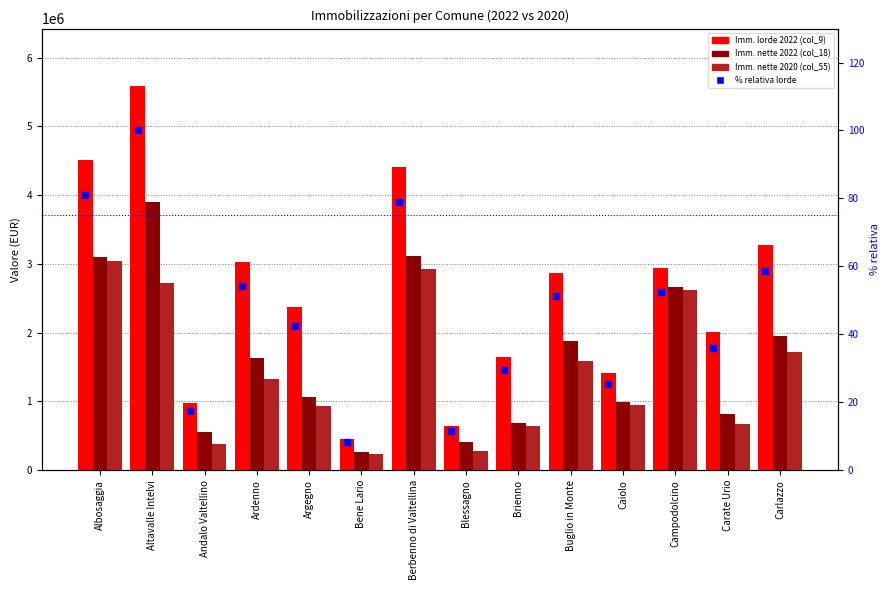

At which category is the sum across all series the highest?

Altavalle Intelvi